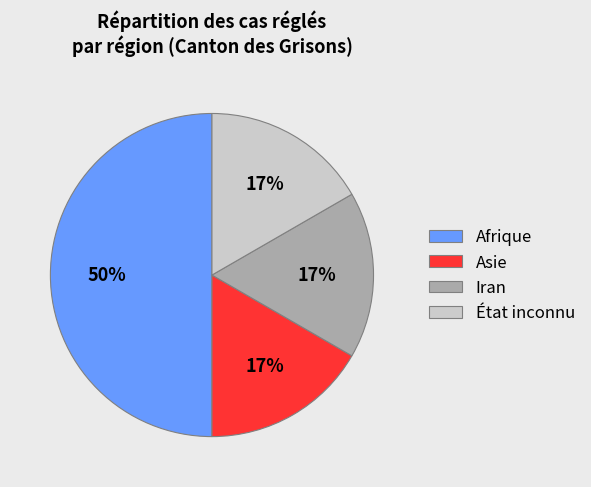

True or false: Asie accounts for 17% of the total.

True